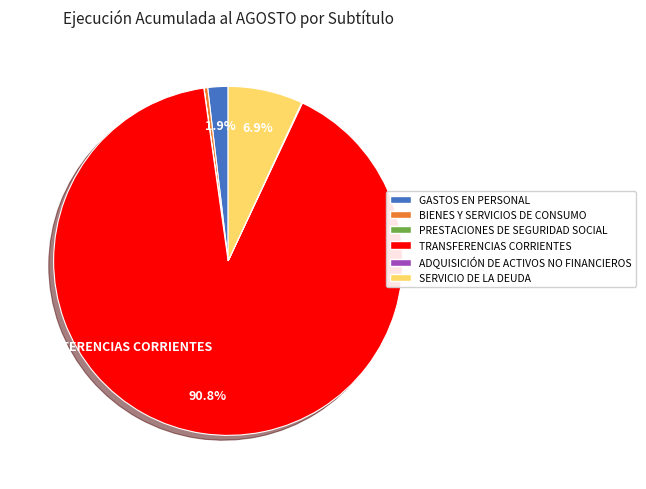

Is there any slice that represents more than half of the pie?

Yes